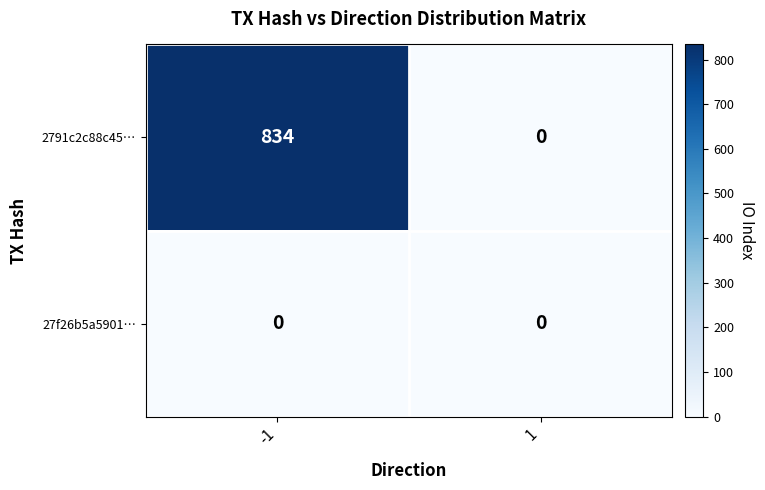

Which series has the largest range (max minus min)?

2791c2c88c45…